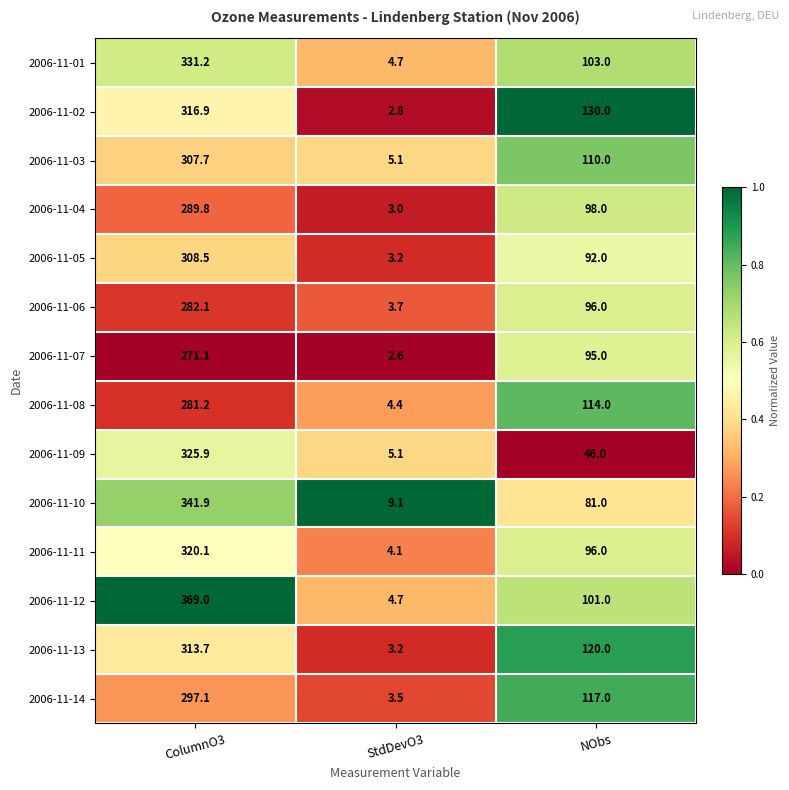

List the series in order of their peak value, lowest first.

2006-11-07, 2006-11-08, 2006-11-06, 2006-11-04, 2006-11-14, 2006-11-03, 2006-11-05, 2006-11-13, 2006-11-02, 2006-11-11, 2006-11-09, 2006-11-01, 2006-11-10, 2006-11-12